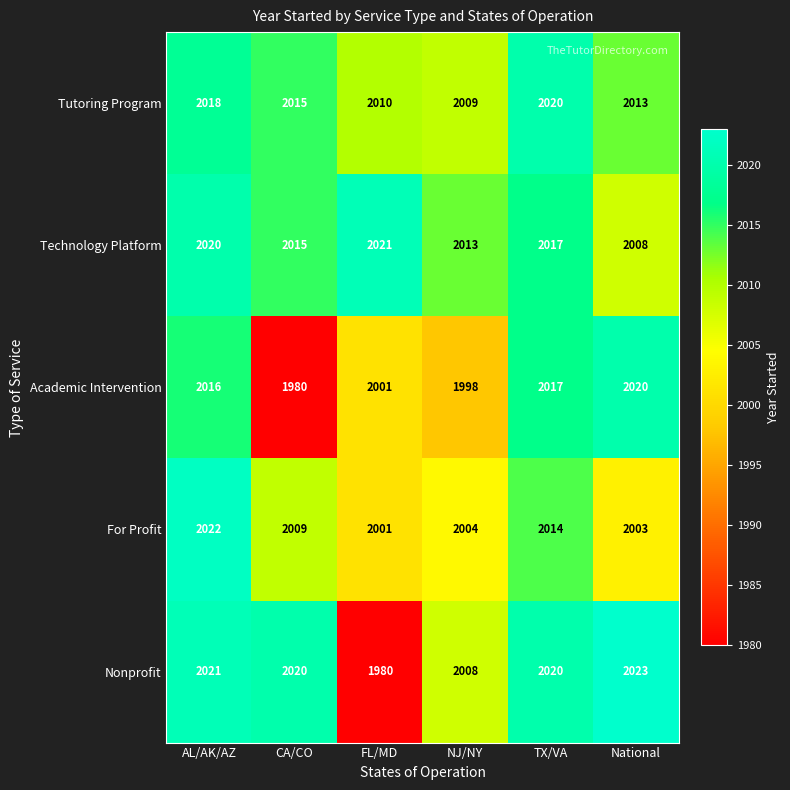

List the labels in order of Technology Platform value, largest first.

FL/MD, AL/AK/AZ, TX/VA, CA/CO, NJ/NY, National